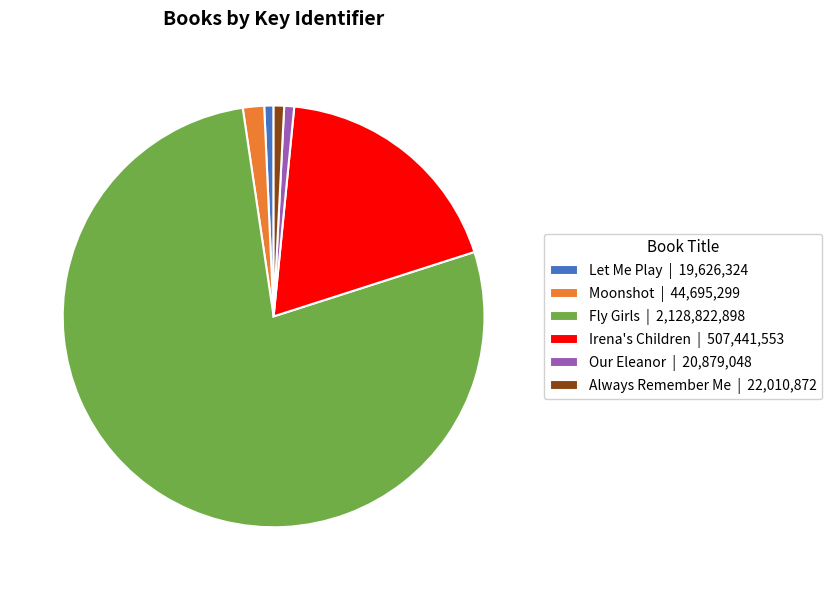

Is the sum of Our Eleanor | 20,879,048 and Irena's Children | 507,441,553 greater than half?

No